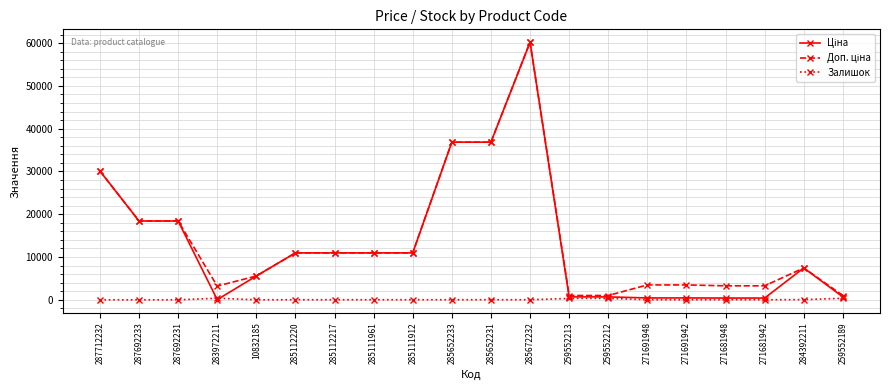

What is the value of the Залишок point at the 13th from the left?

317.0